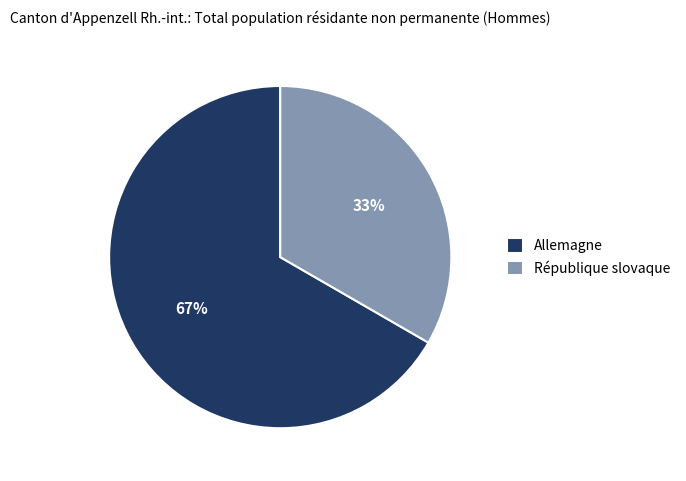

To the nearest percent, what percentage of the pie is République slovaque?

33%